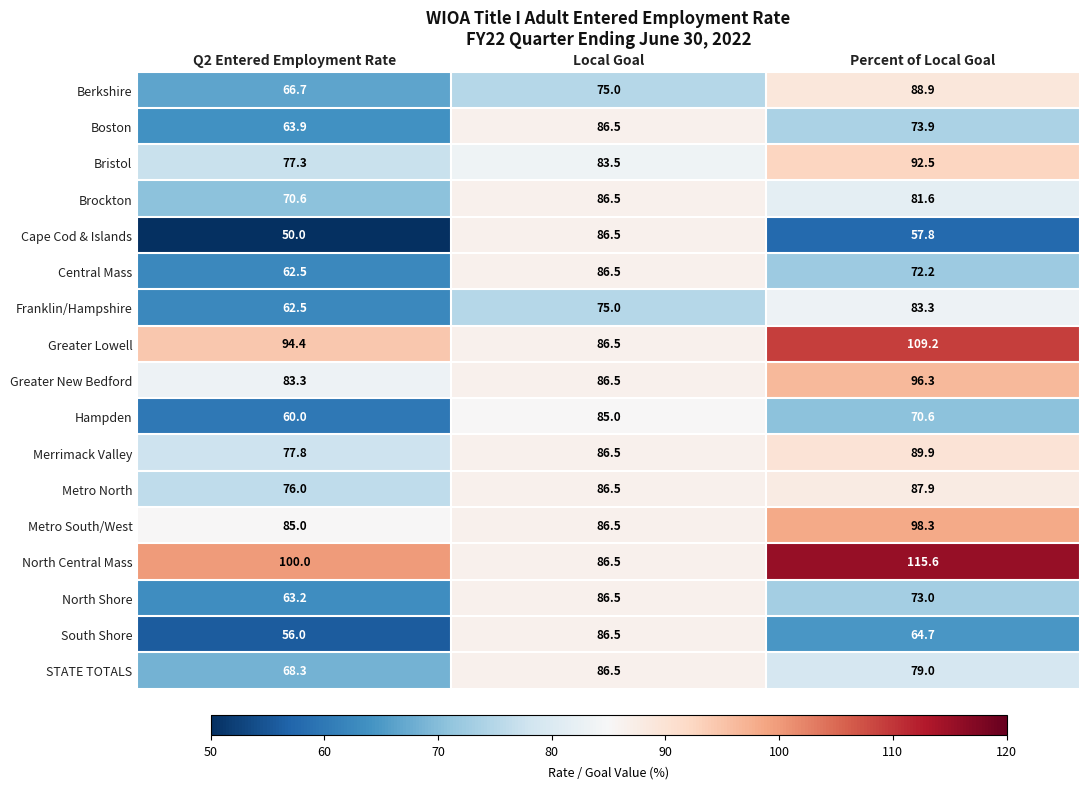

At which label is STATE TOTALS closest to 77?

Percent of Local Goal